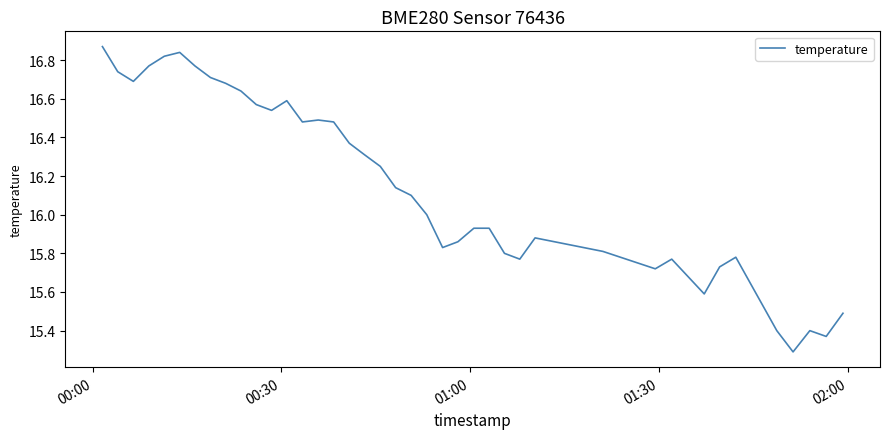

What is the minimum value shown in the chart?

15.3